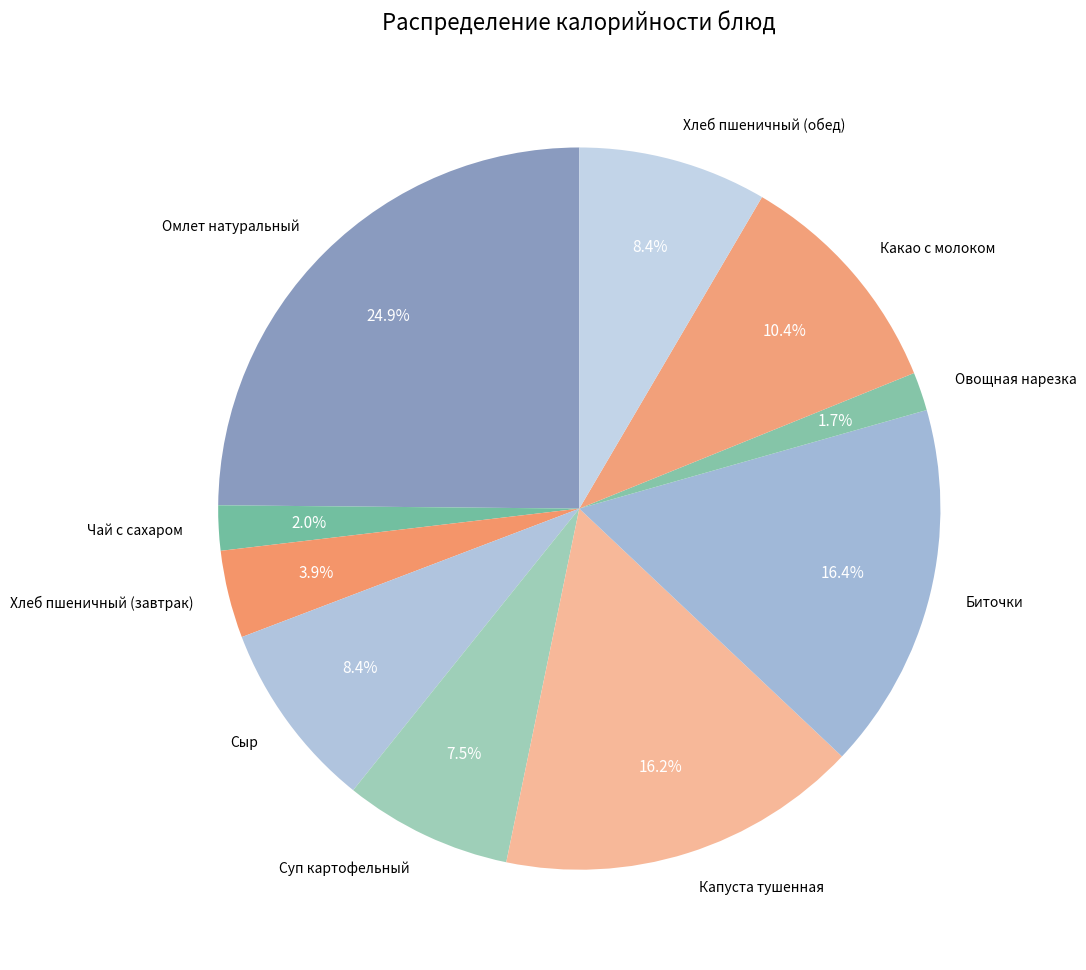

Combined, what portion of the pie is Хлеб пшеничный (завтрак) and Чай с сахаром?

5.9%